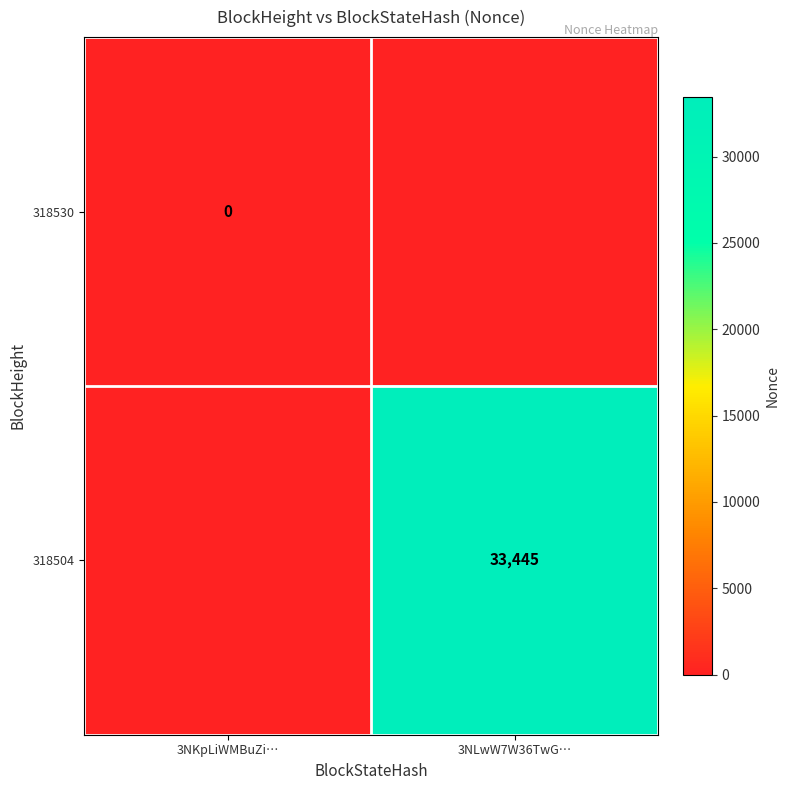

Is the value of 318530 at 3NKpLiWMBuZi… greater than the value of 318504 at 3NLwW7W36TwG…?

No